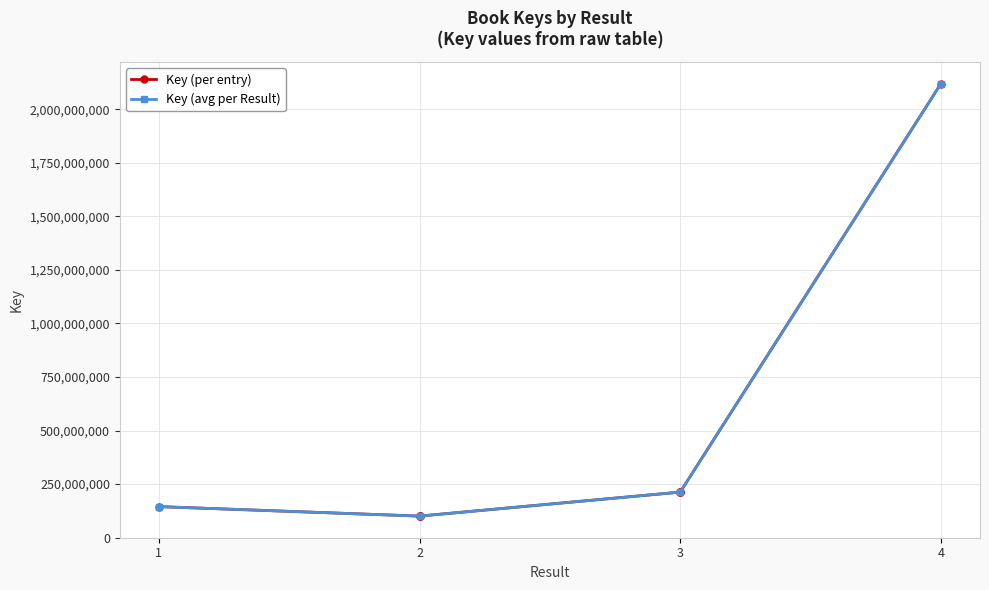

What is the value of the 5th point from the left?

212410704